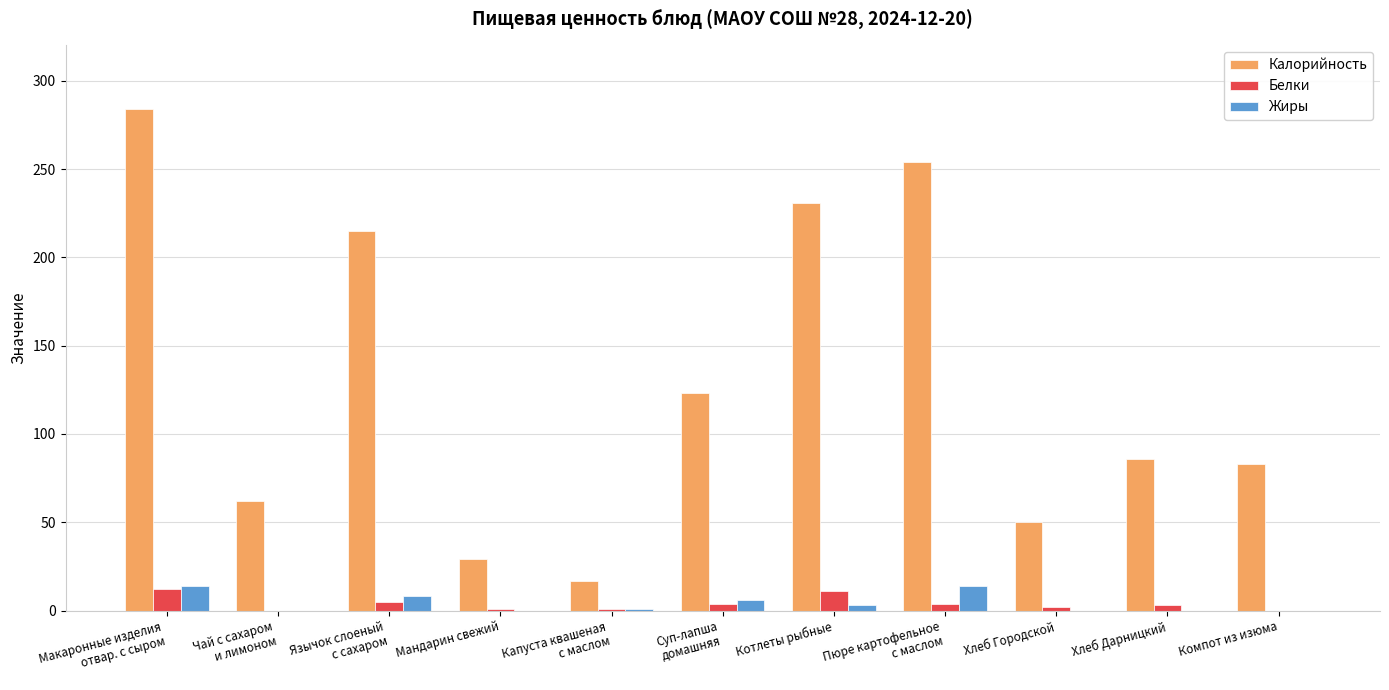

Between Мандарин свежий and Котлеты рыбные, which series saw the biggest shift?

Калорийность